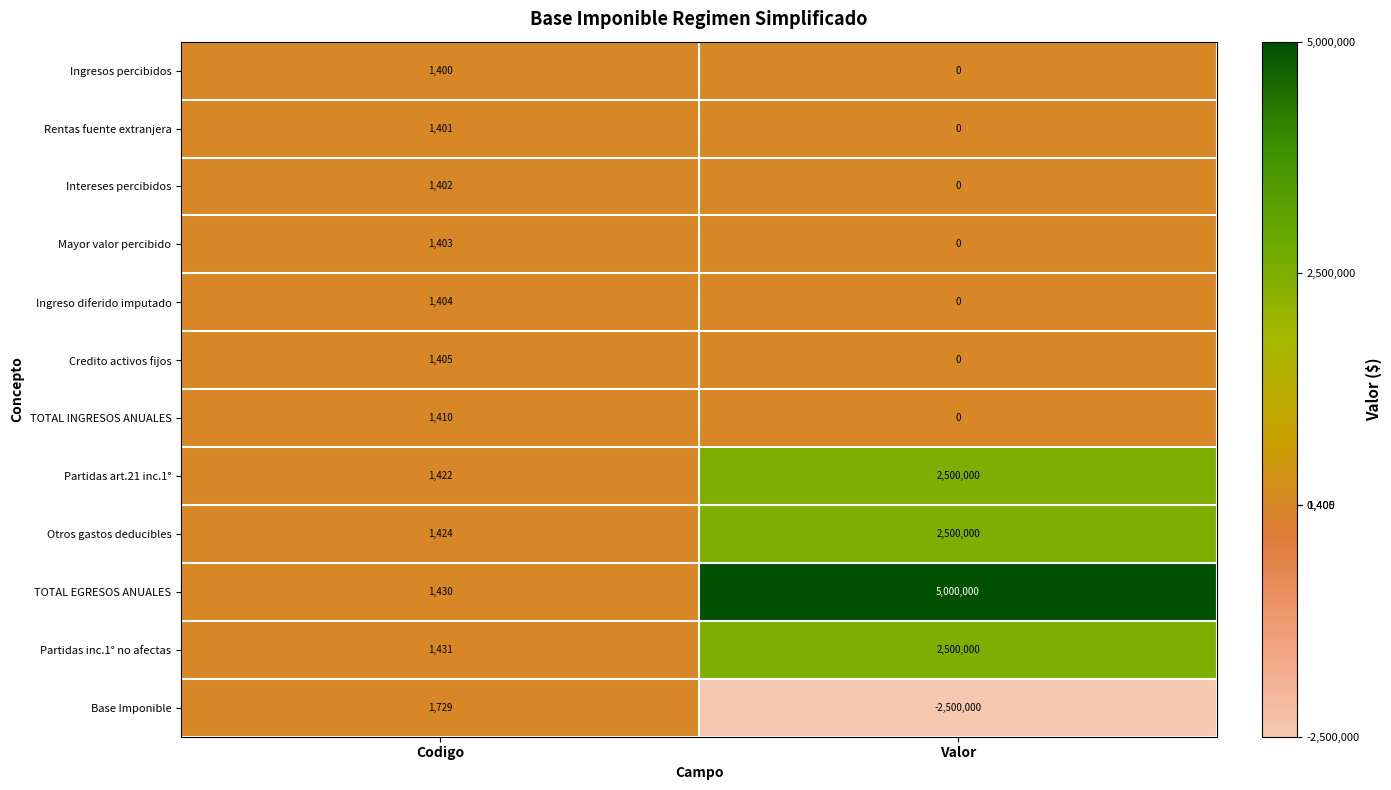

List the labels in order of Partidas art.21 inc.1° value, largest first.

Valor, Codigo